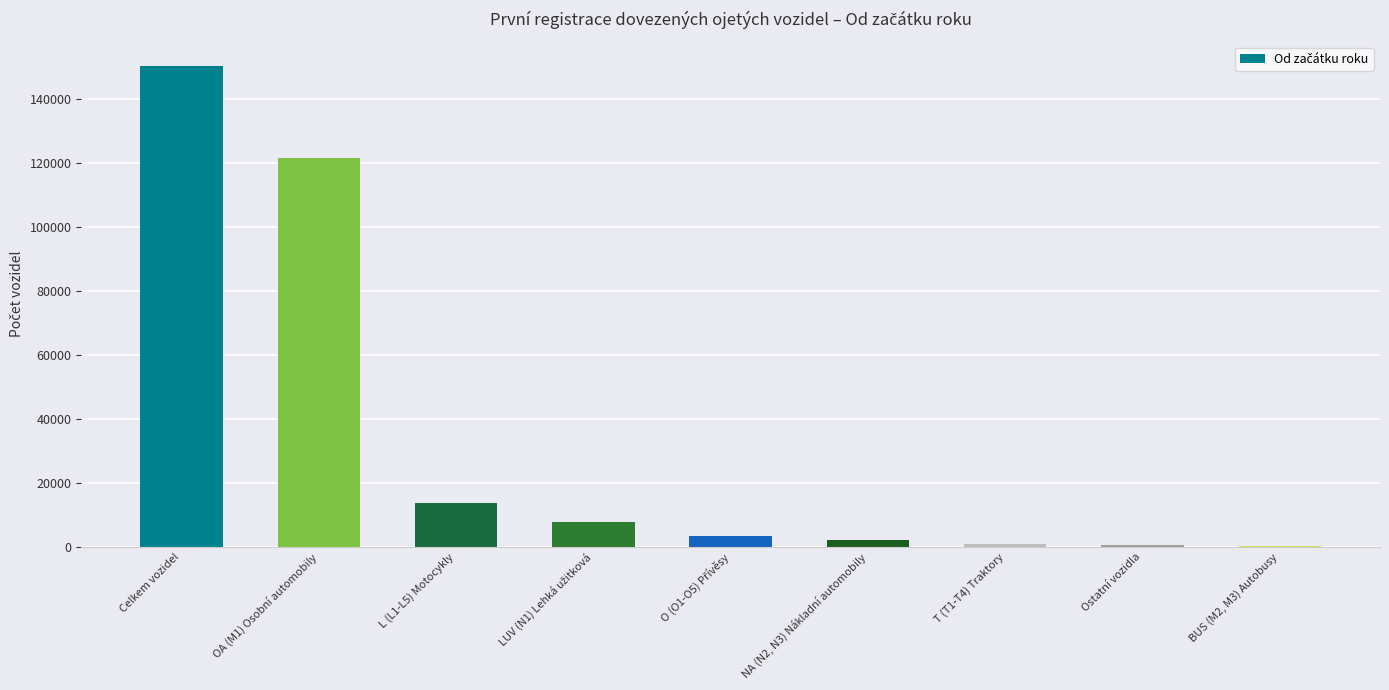

At which label does the data first exceed 3467?

Celkem vozidel